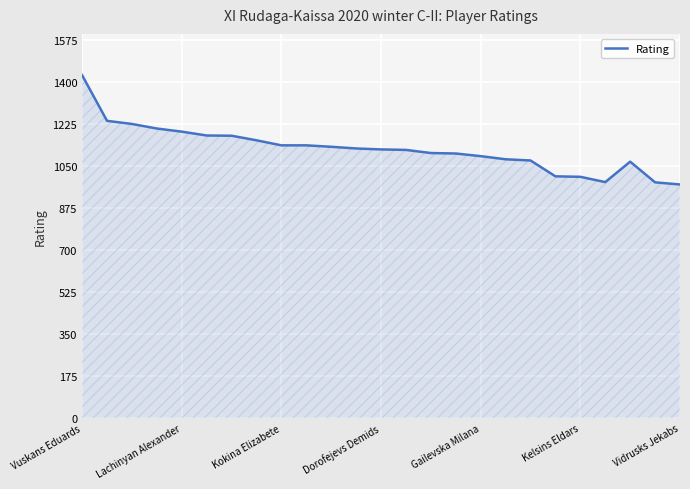

What is the difference between the second highest and minimum values?

265